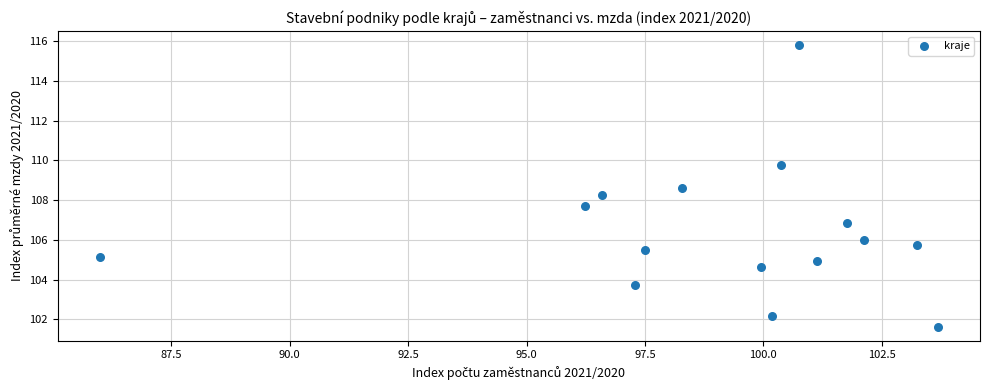

What is the range of X values (max minus min)?

17.7